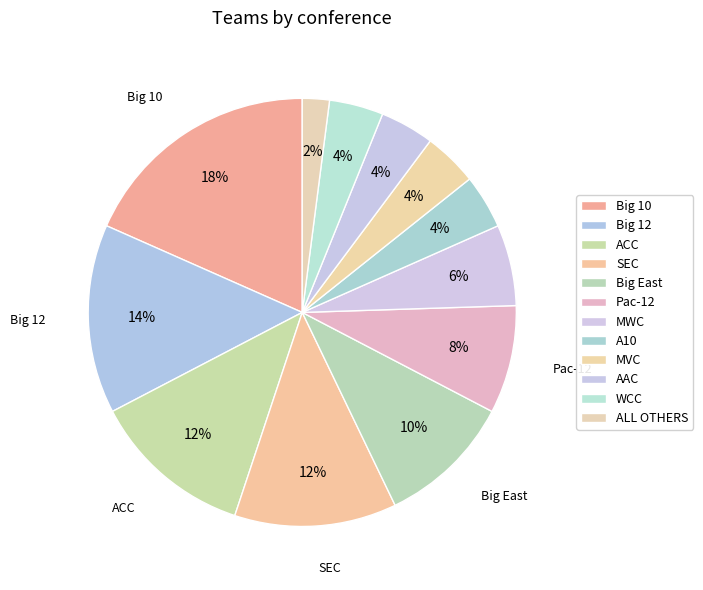

Count the number of slices in the pie.

12